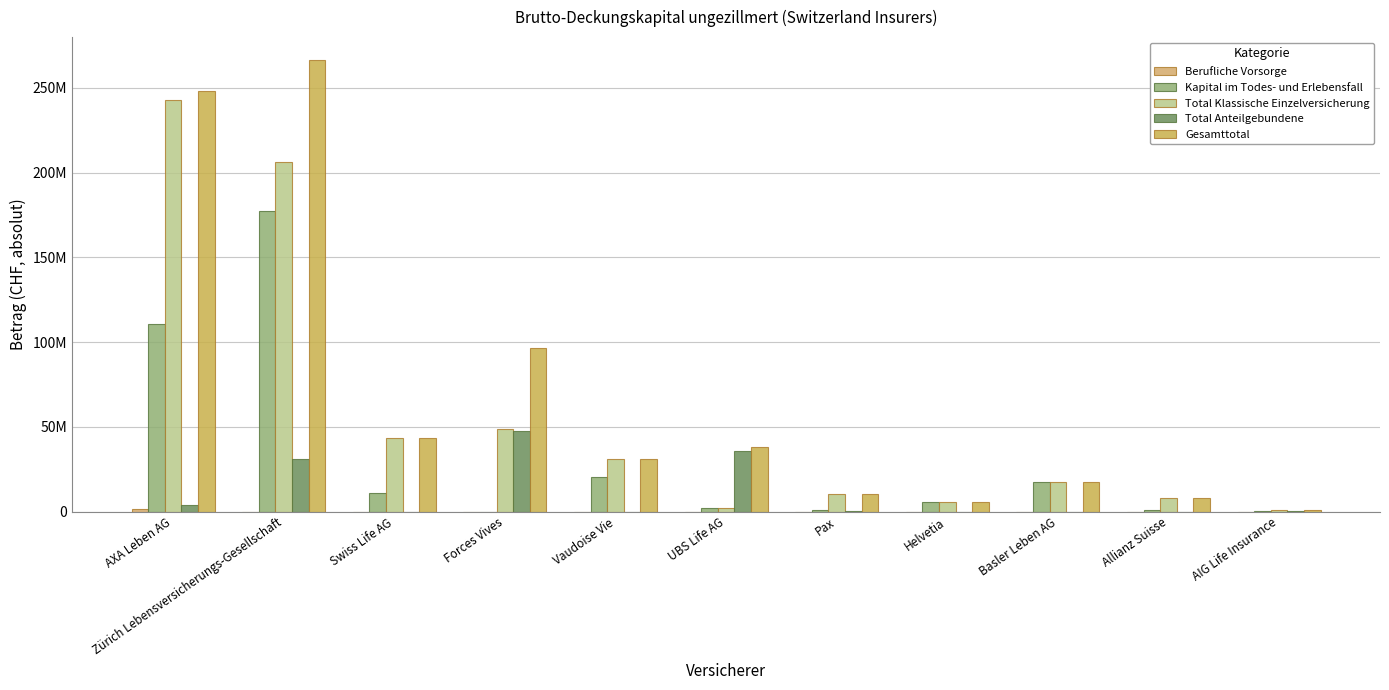

Does the chart contain stacked bars?

No